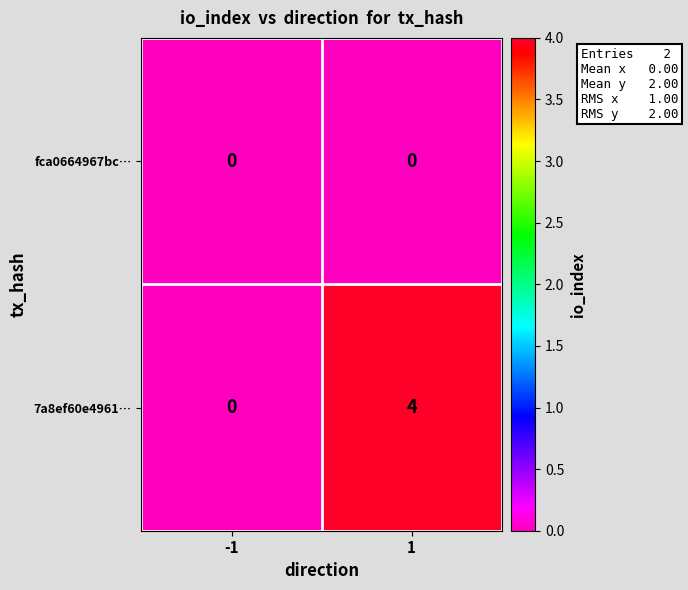

Reading left to right, transcribe all the data shown in this chart.

fca0664967bc…: -1=0	1=0
7a8ef60e4961…: -1=0	1=4